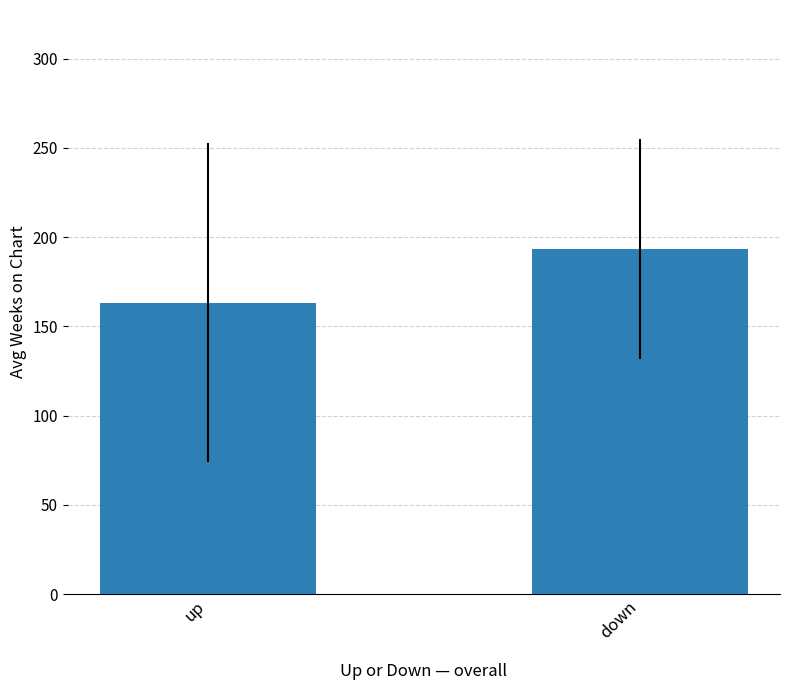

Reading left to right, transcribe all the data shown in this chart.

163.3	193.4